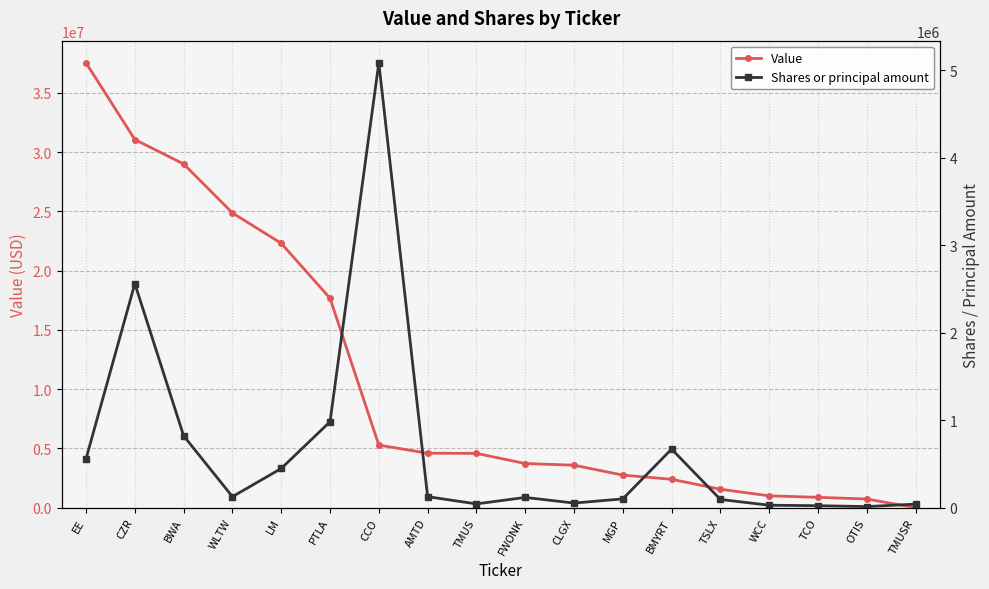

Which has a higher value, FWONK or TCO?

FWONK